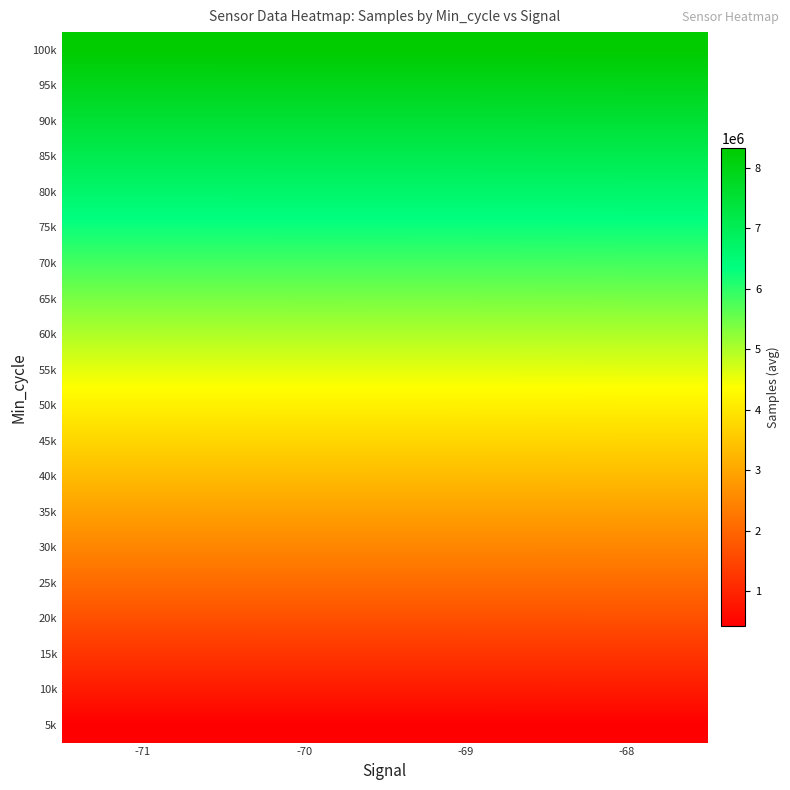

Reading right to left, extract all data points from this chart.

5k: -68=416330.8	-69=415980.0	-70=416012.2	-71=415908.5
10k: -68=832661.6	-69=831960.0	-70=832024.5	-71=831817.1
15k: -68=1248992.4	-69=1247940.0	-70=1248036.7	-71=1247725.6
20k: -68=1665323.2	-69=1663920.1	-70=1664049.0	-71=1663634.1
25k: -68=2081654.0	-69=2079900.1	-70=2080061.2	-71=2079542.7
30k: -68=2497984.8	-69=2495880.1	-70=2496073.5	-71=2495451.2
35k: -68=2914315.6	-69=2911860.1	-70=2912085.7	-71=2911359.7
40k: -68=3330646.4	-69=3327840.1	-70=3328098.0	-71=3327268.3
45k: -68=3746977.2	-69=3743820.1	-70=3744110.2	-71=3743176.8
50k: -68=4163308.0	-69=4159800.1	-70=4160122.5	-71=4159085.3
55k: -68=4579638.8	-69=4575780.1	-70=4576134.7	-71=4574993.9
60k: -68=4995969.6	-69=4991760.1	-70=4992147.0	-71=4990902.4
65k: -68=5412300.4	-69=5407740.2	-70=5408159.2	-71=5406810.9
70k: -68=5828631.2	-69=5823720.2	-70=5824171.5	-71=5822719.5
75k: -68=6244962.0	-69=6239700.2	-70=6240183.7	-71=6238628.0
80k: -68=6661292.8	-69=6655680.2	-70=6656196.0	-71=6654536.5
85k: -68=7077623.6	-69=7071660.2	-70=7072208.2	-71=7070445.1
90k: -68=7493954.4	-69=7487640.2	-70=7488220.5	-71=7486353.6
95k: -68=7910285.2	-69=7903620.2	-70=7904232.7	-71=7902262.1
100k: -68=8326616.0	-69=8319600.2	-70=8320245.0	-71=8318170.7